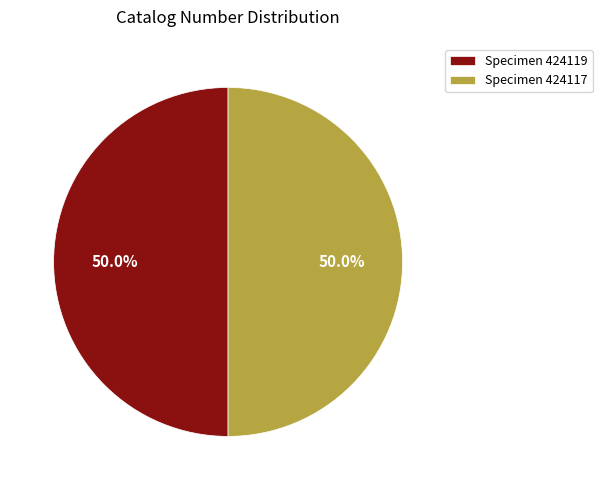

What is the ratio of the value at Specimen 424119 to the value at Specimen 424117?

1.0